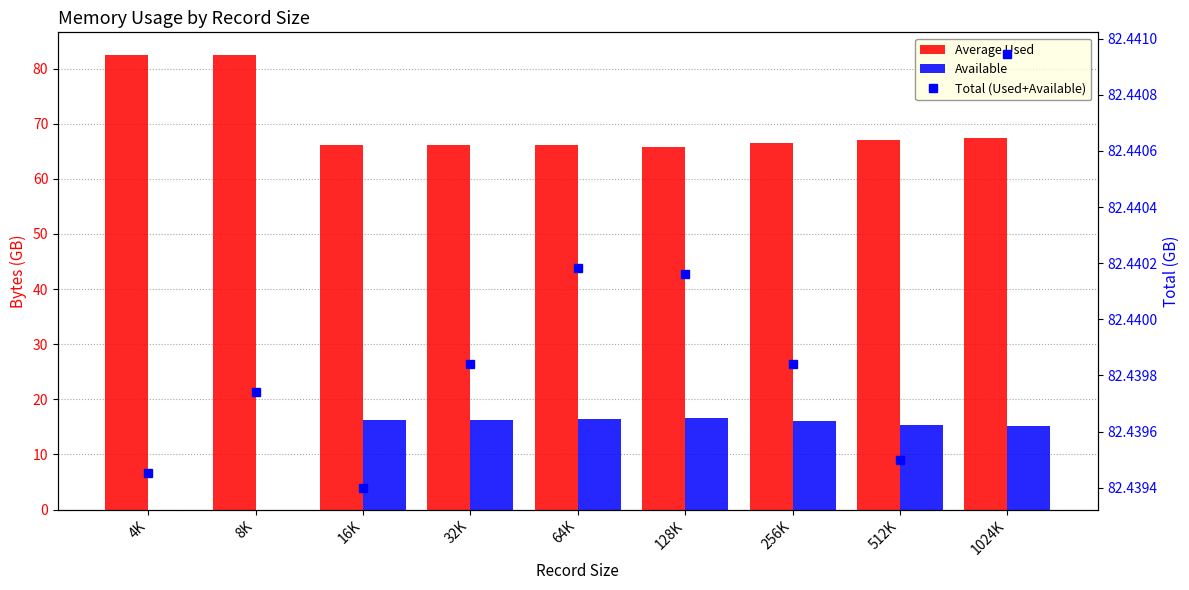

Does the chart contain stacked bars?

No